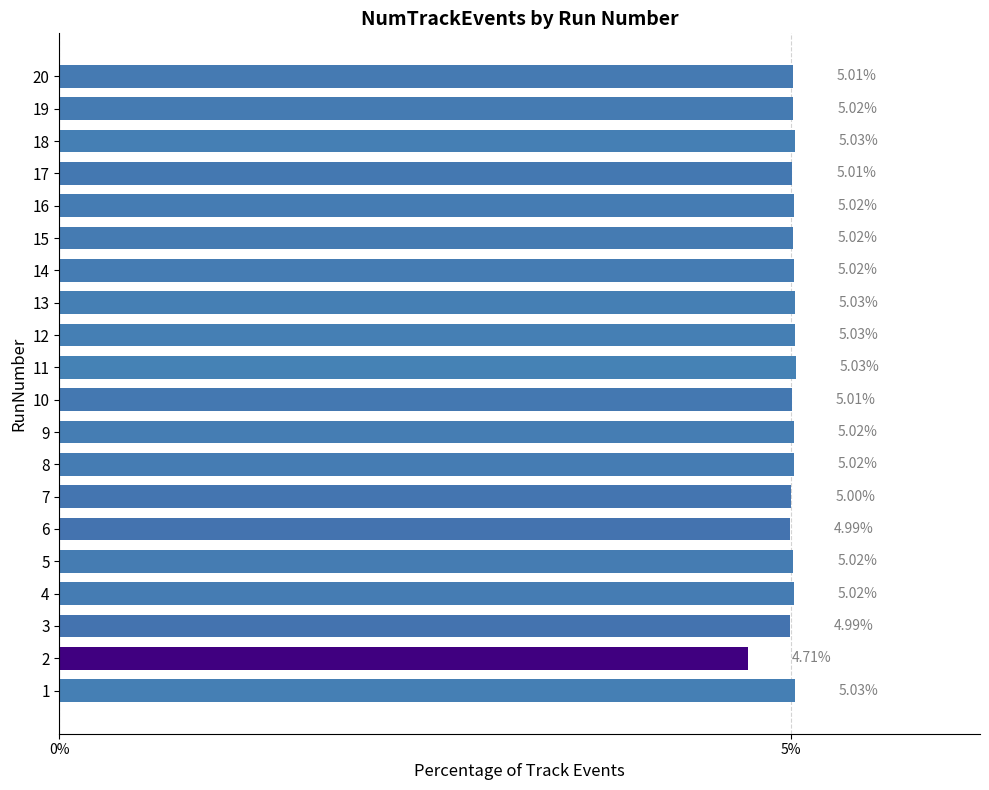

Approximately how many times larger is the value at 20 compared to 4?

1.0